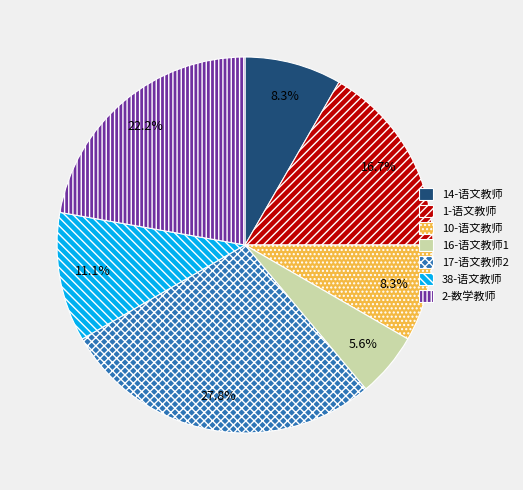

Is the sum of 1-语文教师 and 14-语文教师 greater than half?

No